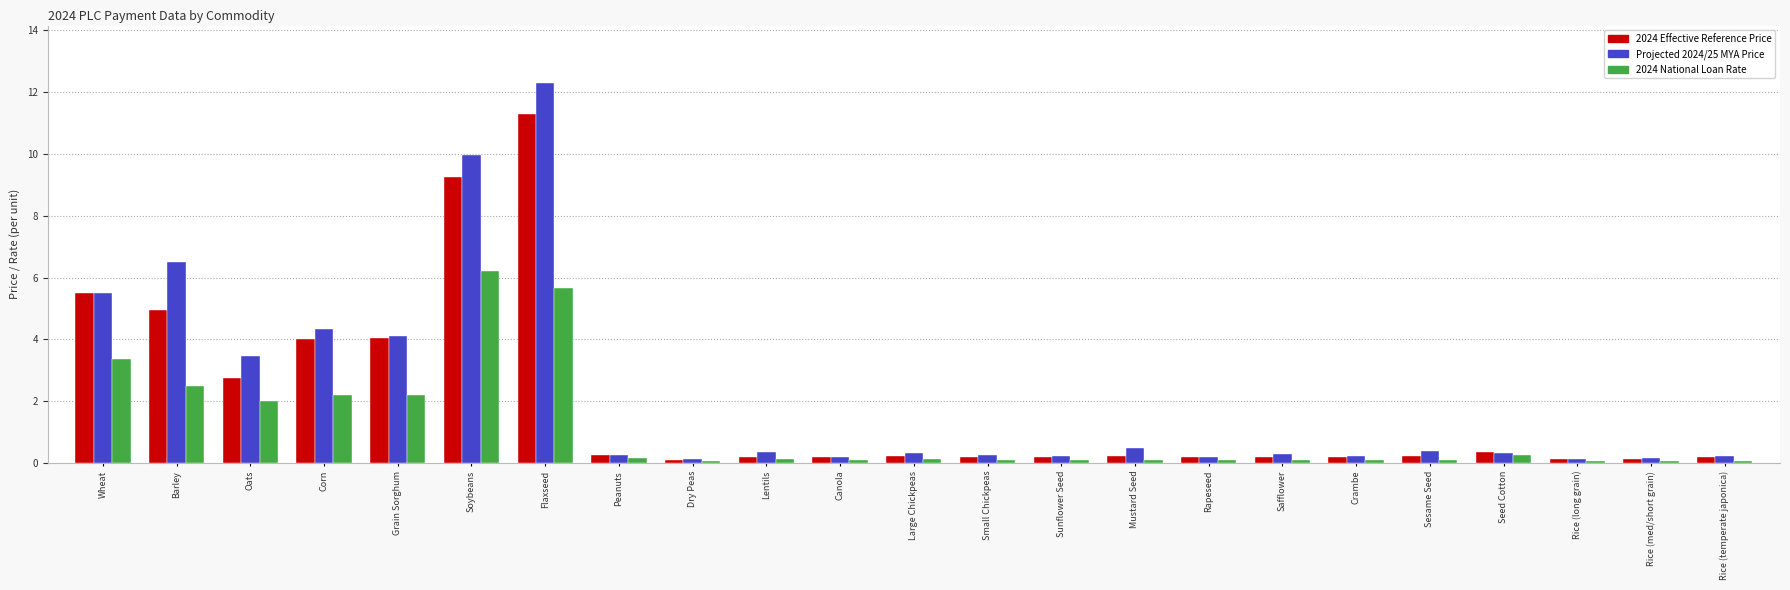

What is the sum of the Projected 2024/25 MYA Price values at Large Chickpeas and Grain Sorghum?

4.4